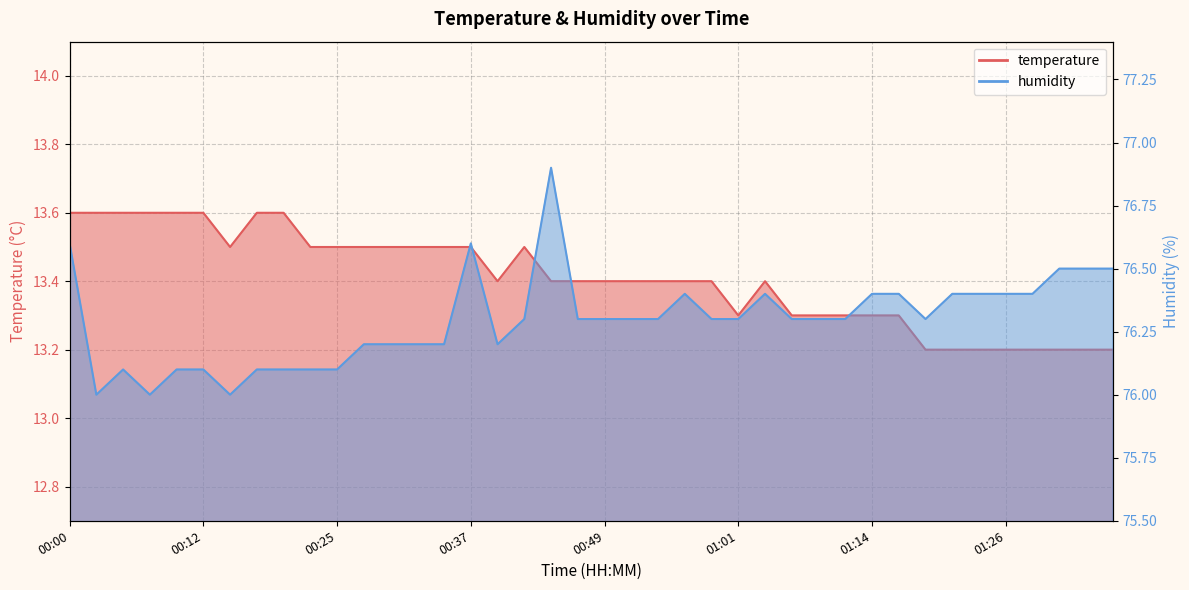

Reading left to right, what are all the values shown in this chart?

temperature: 00:00=13.6	00:03=13.6	00:05=13.6	00:07=13.6	00:10=13.6	00:12=13.6	00:15=13.5	00:17=13.6	00:20=13.6	00:22=13.5	00:25=13.5	00:27=13.5	00:29=13.5	00:32=13.5	00:34=13.5	00:37=13.5	00:39=13.4	00:42=13.5	00:44=13.4	00:46=13.4	00:49=13.4	00:51=13.4	00:54=13.4	00:56=13.4	00:59=13.4	01:01=13.3	01:04=13.4	01:06=13.3	01:09=13.3	01:11=13.3	01:14=13.3	01:16=13.3	01:19=13.2	01:21=13.2	01:23=13.2	01:26=13.2	01:28=13.2	01:31=13.2	01:33=13.2	01:36=13.2
humidity: 00:00=76.6	00:03=76.0	00:05=76.1	00:07=76.0	00:10=76.1	00:12=76.1	00:15=76.0	00:17=76.1	00:20=76.1	00:22=76.1	00:25=76.1	00:27=76.2	00:29=76.2	00:32=76.2	00:34=76.2	00:37=76.6	00:39=76.2	00:42=76.3	00:44=76.9	00:46=76.3	00:49=76.3	00:51=76.3	00:54=76.3	00:56=76.4	00:59=76.3	01:01=76.3	01:04=76.4	01:06=76.3	01:09=76.3	01:11=76.3	01:14=76.4	01:16=76.4	01:19=76.3	01:21=76.4	01:23=76.4	01:26=76.4	01:28=76.4	01:31=76.5	01:33=76.5	01:36=76.5